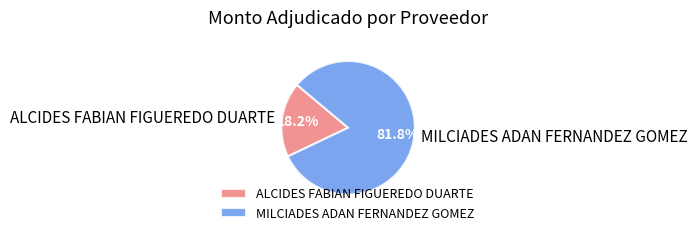

Which has a higher value, ALCIDES FABIAN FIGUEREDO DUARTE or MILCIADES ADAN FERNANDEZ GOMEZ?

MILCIADES ADAN FERNANDEZ GOMEZ